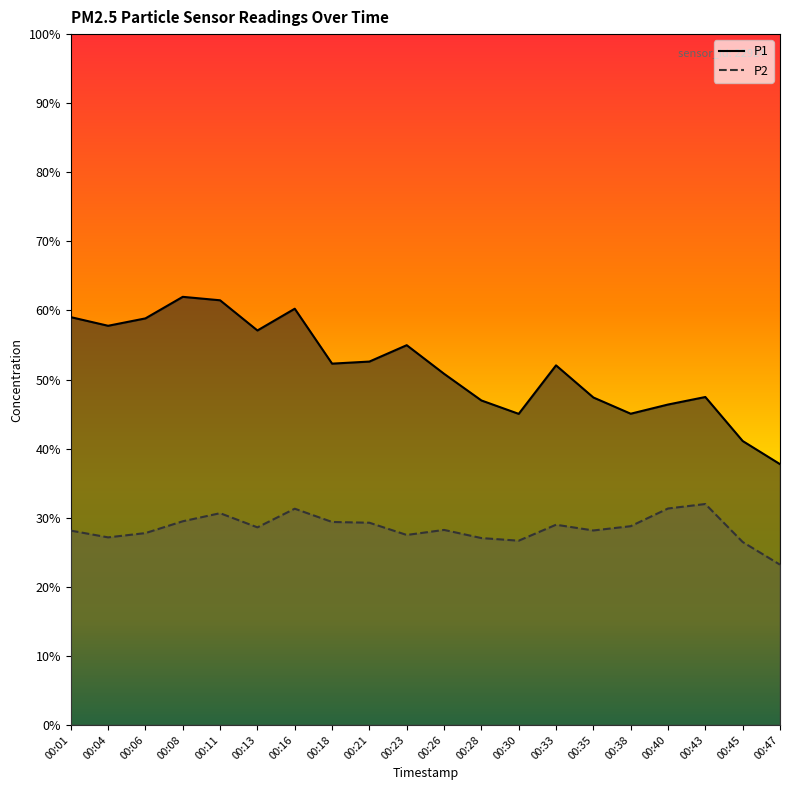

Is the value of P1 at 00:35 greater than the value of P2 at 00:21?

Yes